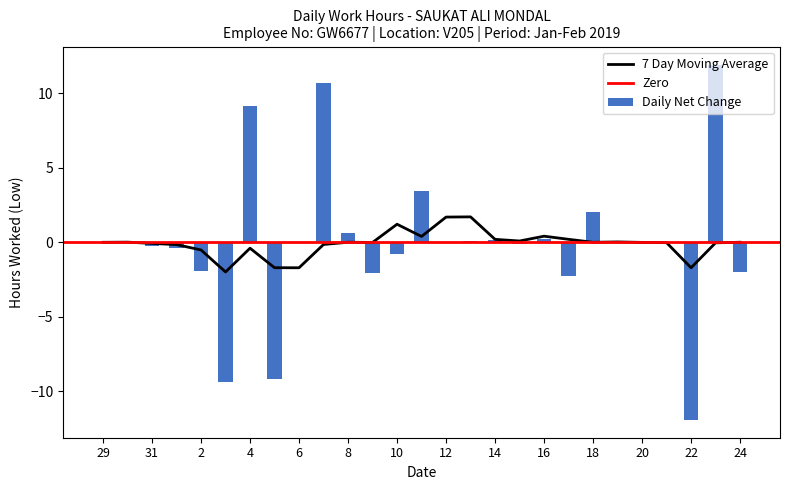

Is it true that 7 Day Moving Average equals -0.4 at 4?

True